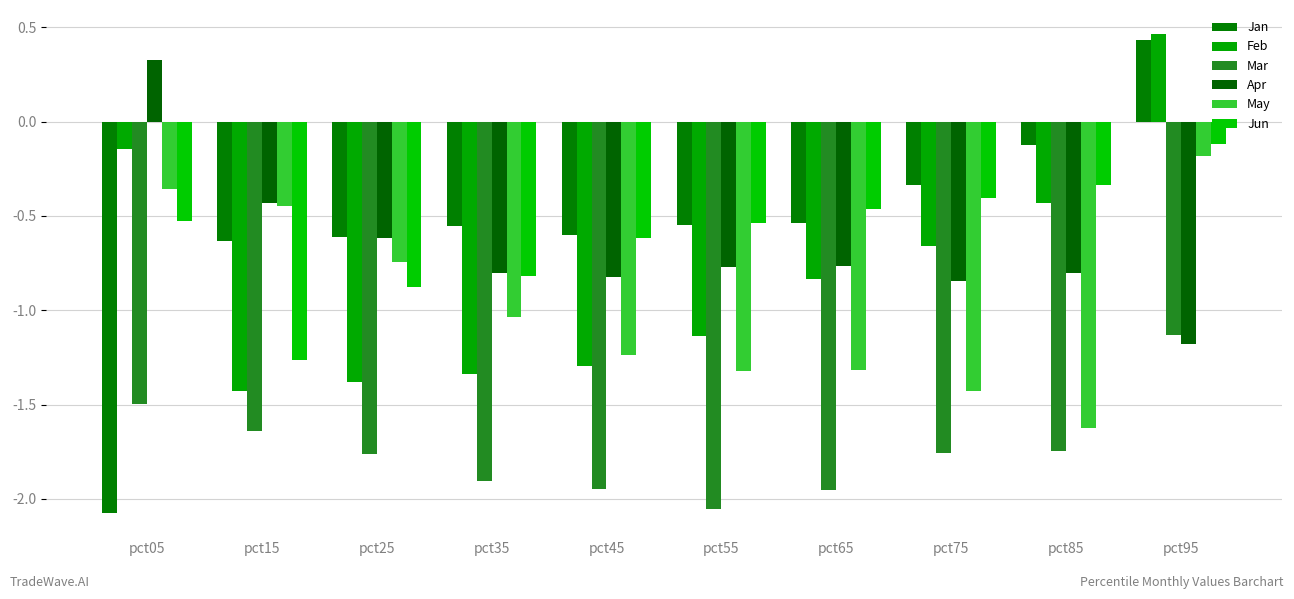

How many values in the May series exceed -1?

4